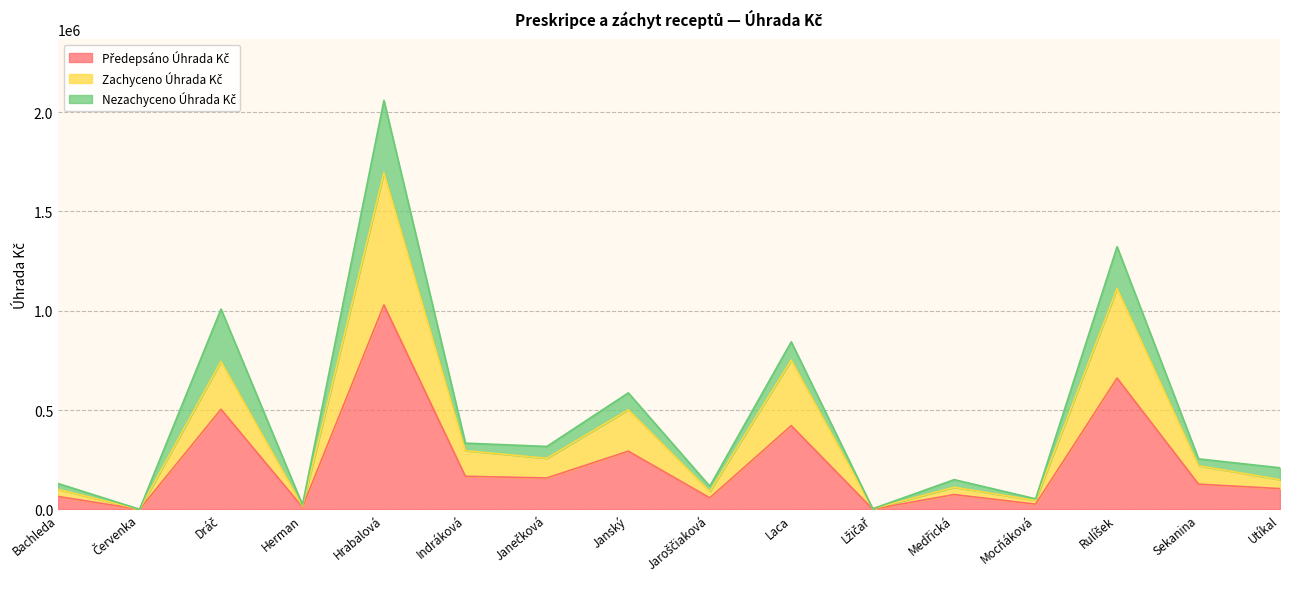

The Zachyceno Úhrada Kč series shows 453210.4 at Dráč. True or false?

False